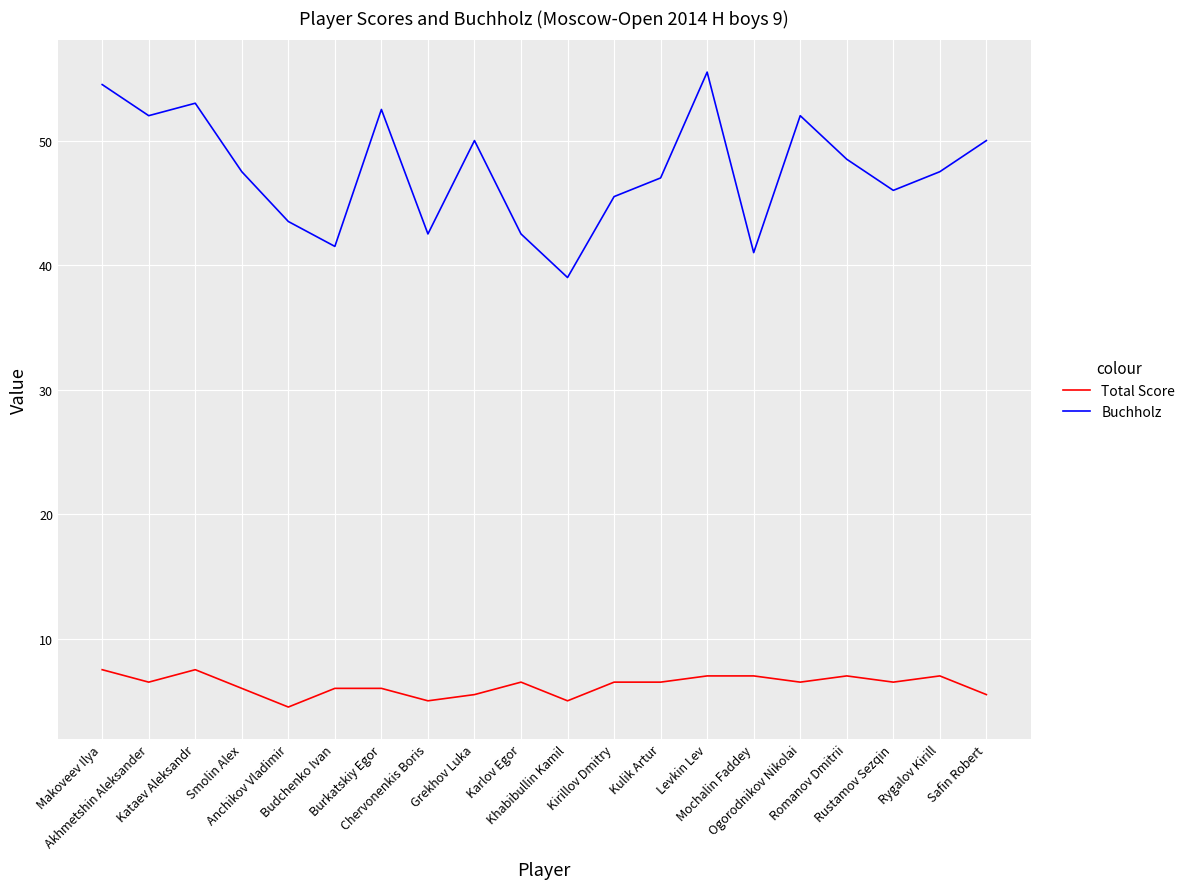

What is the highest value of the Total Score series?

7.5